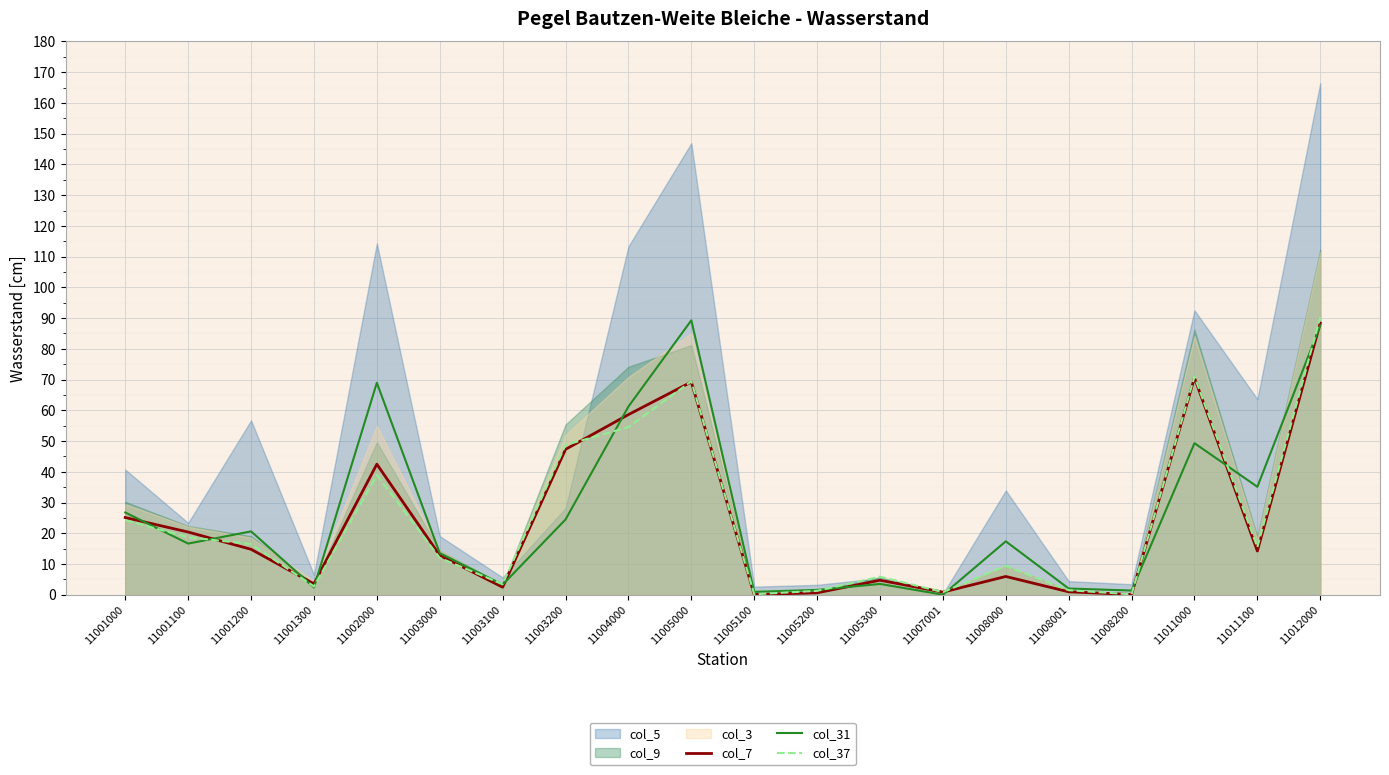

Where do col_7 and col_31 first cross each other?

11001000 and 11001100